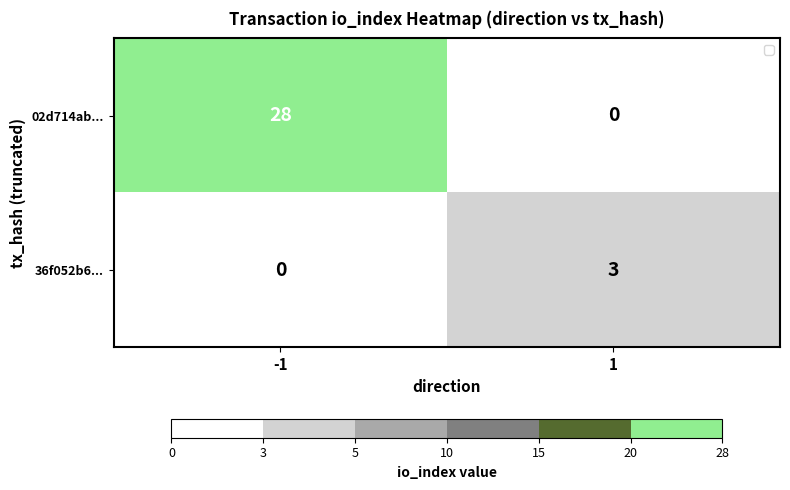

Reading left to right, transcribe all the data shown in this chart.

02d714ab...: -1=28	1=0
36f052b6...: -1=0	1=3